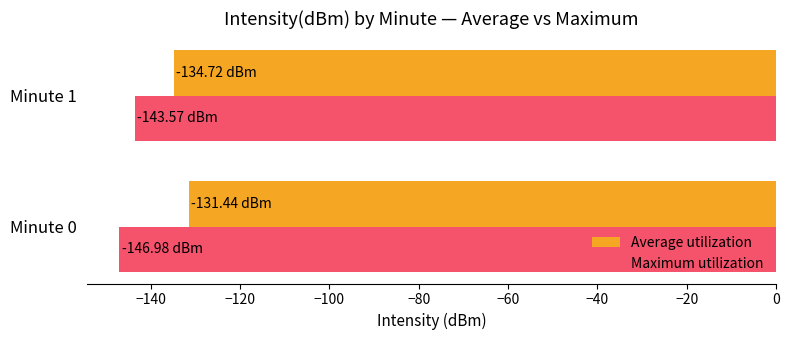

What is the spread (max minus min) of values at Minute 1?

8.8